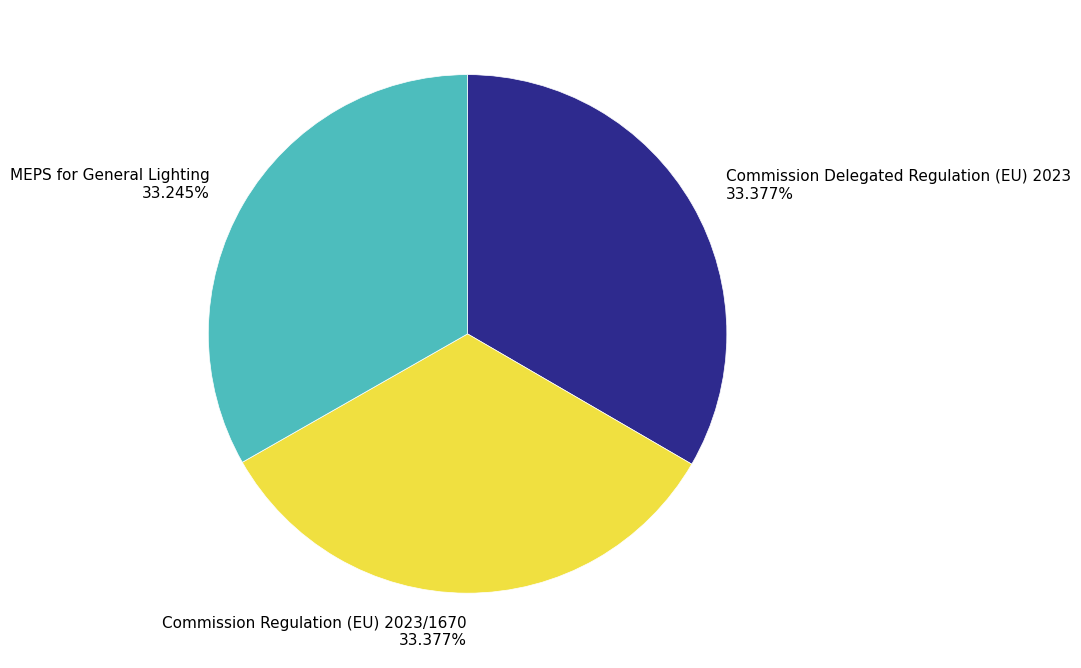

Is there any slice that represents more than half of the pie?

No